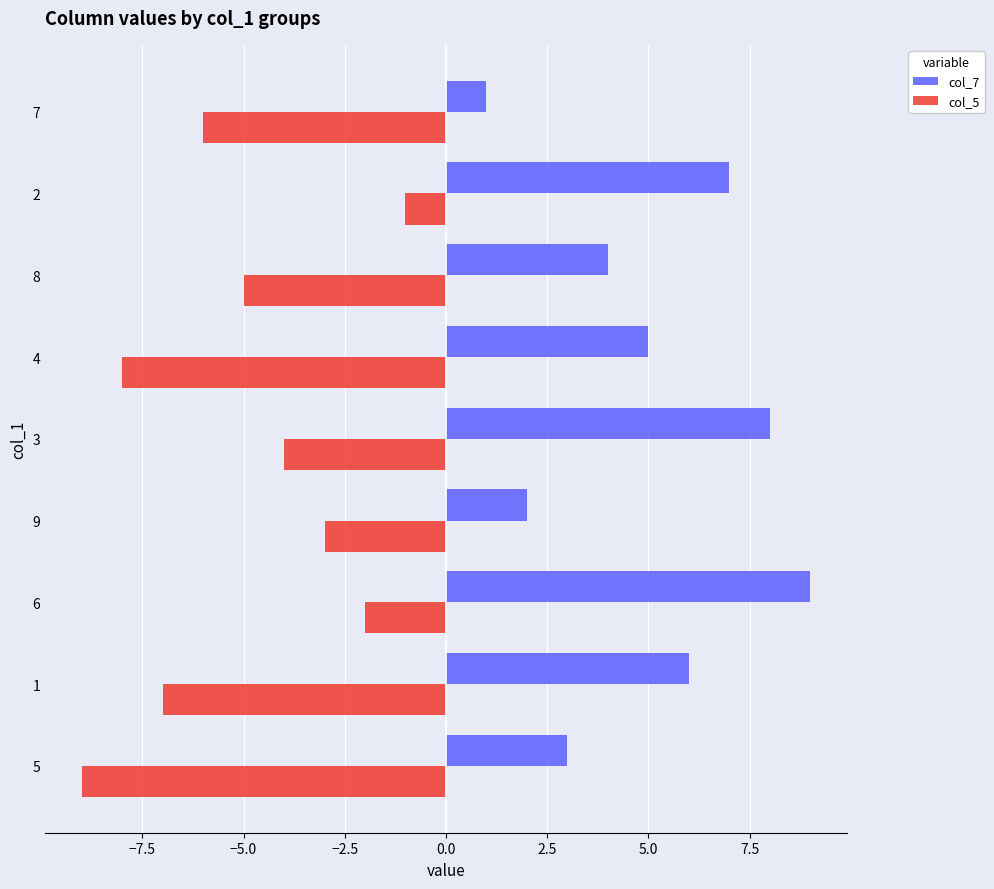

The col_7 series shows 2 at 9. True or false?

True